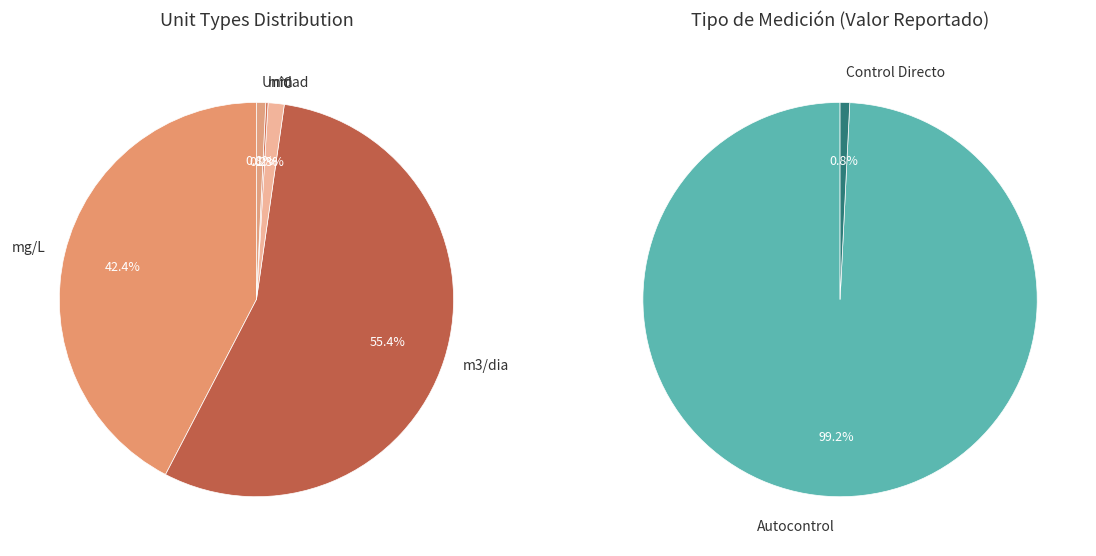

To the nearest percent, what portion does m3/dia represent?

55%